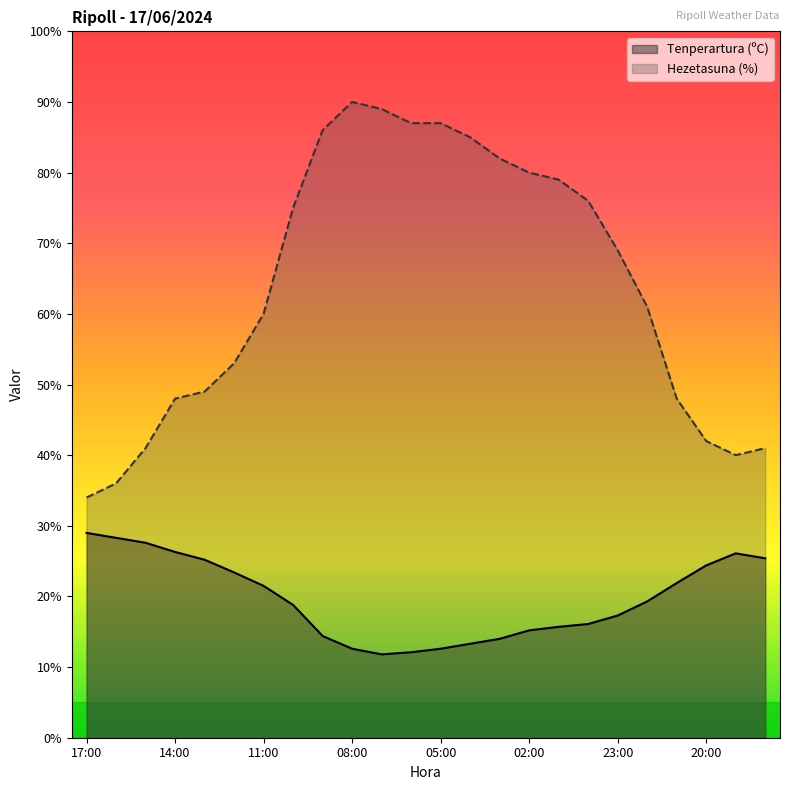

Rank the series by their maximum value, from highest to lowest.

Hezetasuna (%), Tenperartura (ºC)